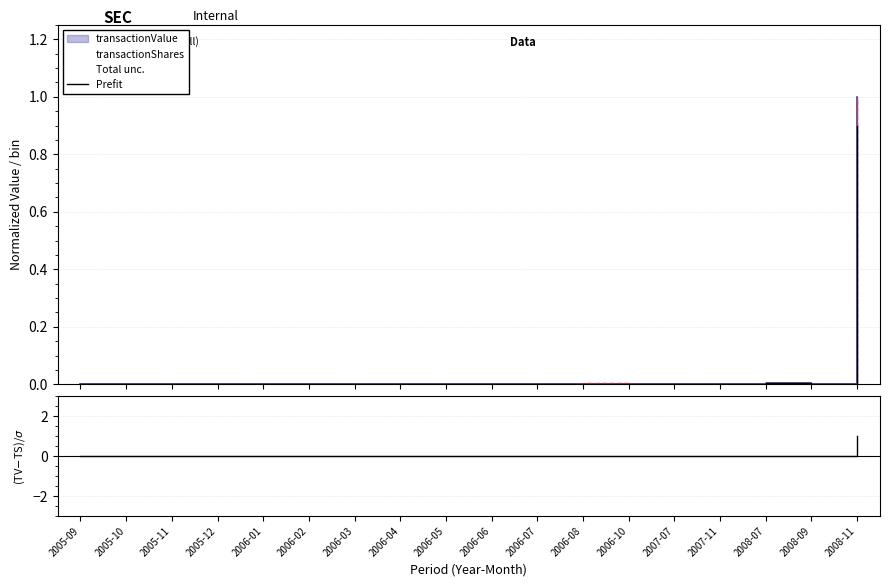

Where do Prefit and (TV-TS_prefit)/σ first cross each other?

2008-09 and 2008-11